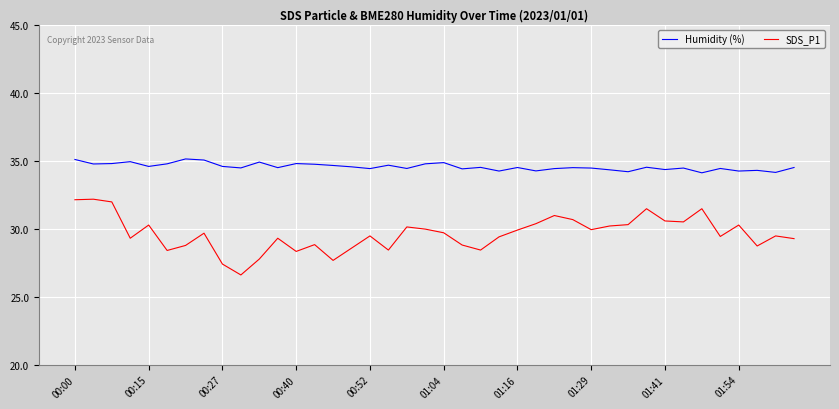

True or false: Humidity (%) and SDS_P1 cross at least once.

False